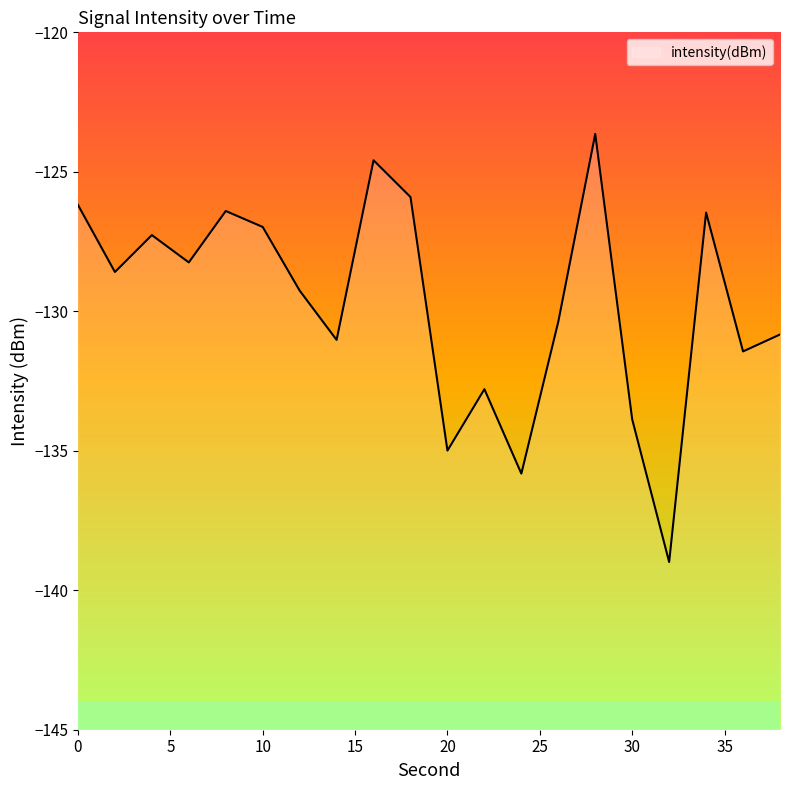

What is the sum of all values?

-2593.7